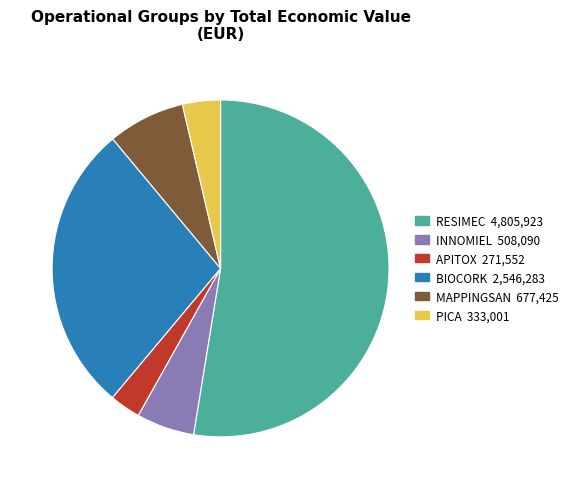

Does any single category account for the majority?

Yes